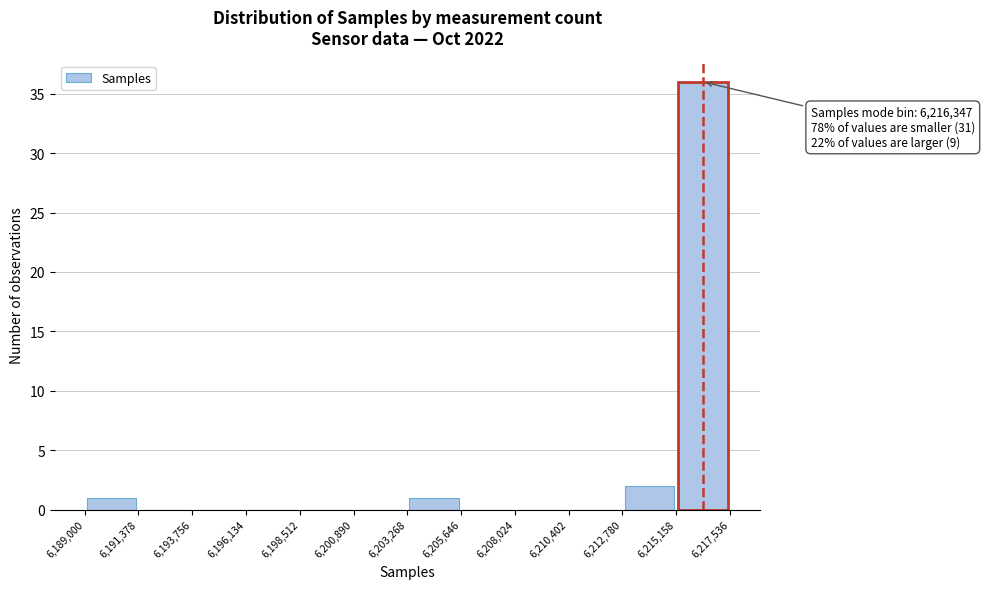

Over which range of the x-axis is the bar tallest?

6,215,158 to 6,217,536